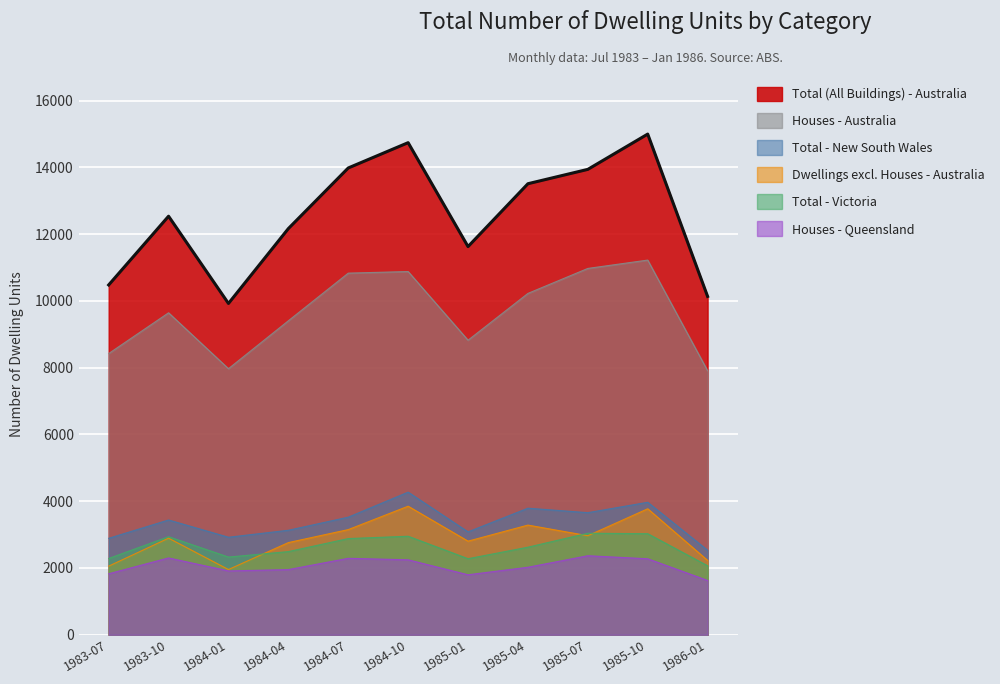

What position from the left is 1984-01?

3